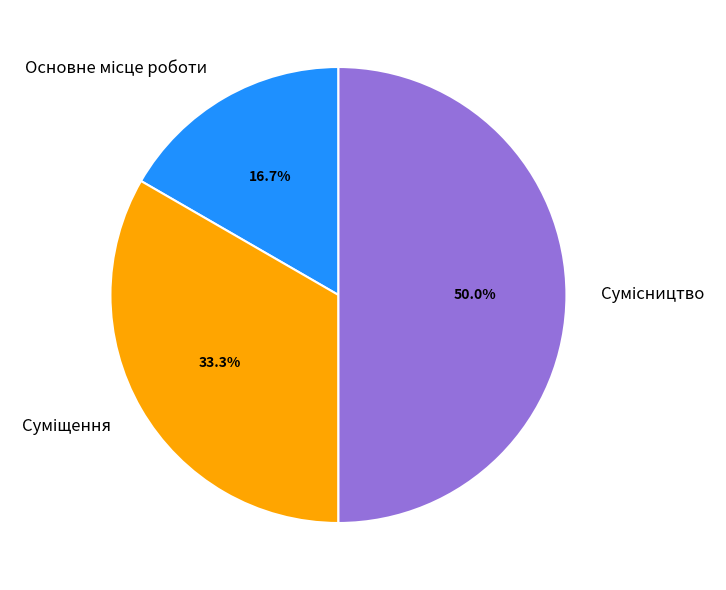

Which category has the smallest portion of the pie?

Основне місце роботи